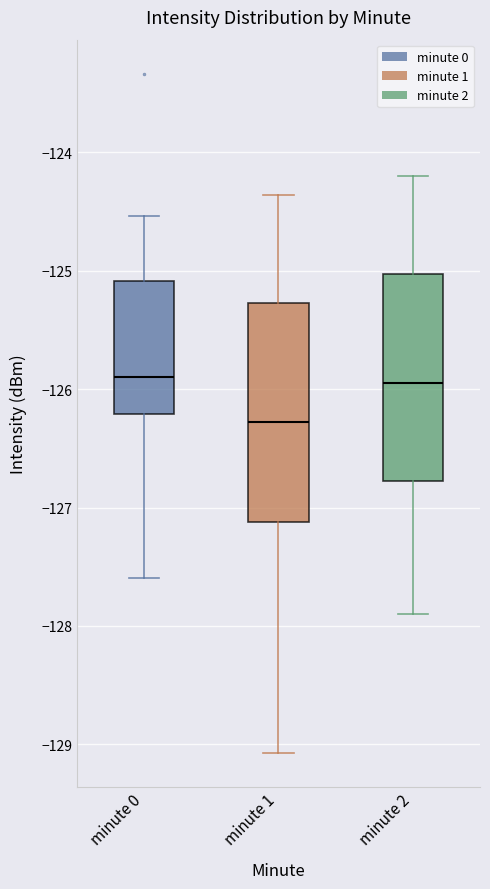

Which box has the lowest median line?

minute 1